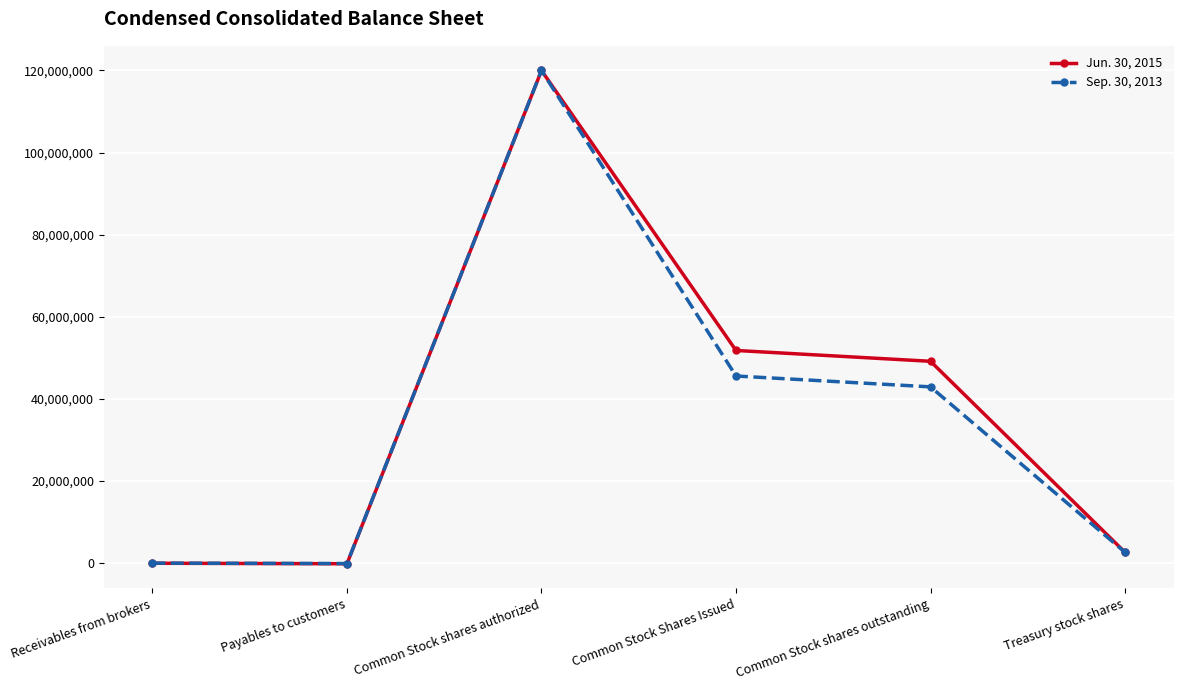

True or false: Jun. 30, 2015 has more than 2 interior local peaks.

False